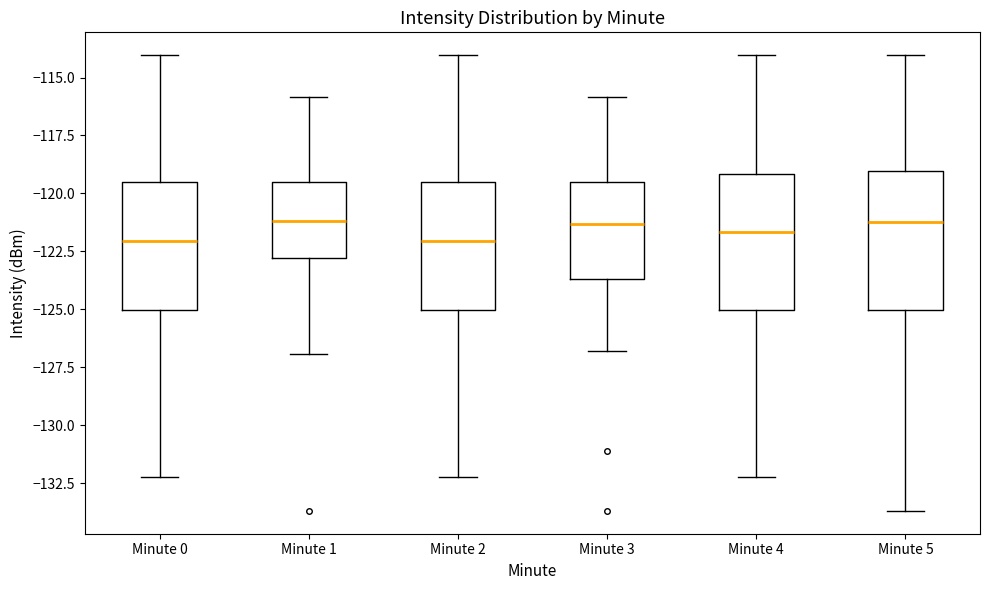

Reading left to right, transcribe this box plot: for each box, give where its median line is, the range the box spans, and where its two whiskers end, as read against the y-axis. The values are not printed on the chart, so give them approximately, as read against the axis.

Minute 0: median -122.0, box -125.0 to -119.5, whiskers -132.0 to -114.0
Minute 1: median -121.0, box -123.0 to -119.5, whiskers -127.0 to -116.0
Minute 2: median -122.0, box -125.0 to -119.5, whiskers -132.0 to -114.0
Minute 3: median -121.5, box -123.5 to -119.5, whiskers -127.0 to -116.0
Minute 4: median -121.5, box -125.0 to -119.0, whiskers -132.0 to -114.0
Minute 5: median -121.0, box -125.0 to -119.0, whiskers -133.5 to -114.0